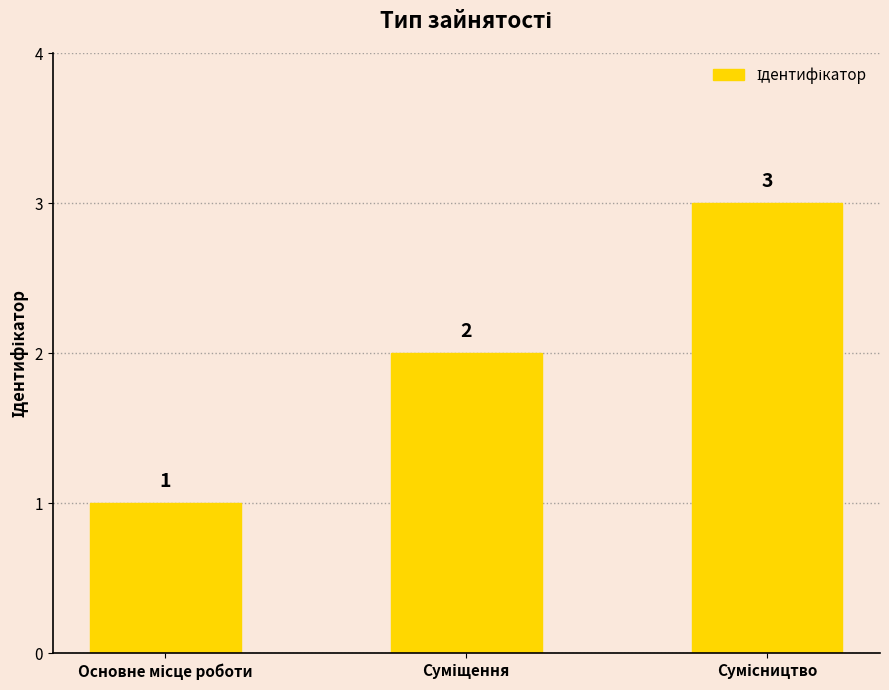

Count the number of categories in the chart.

3